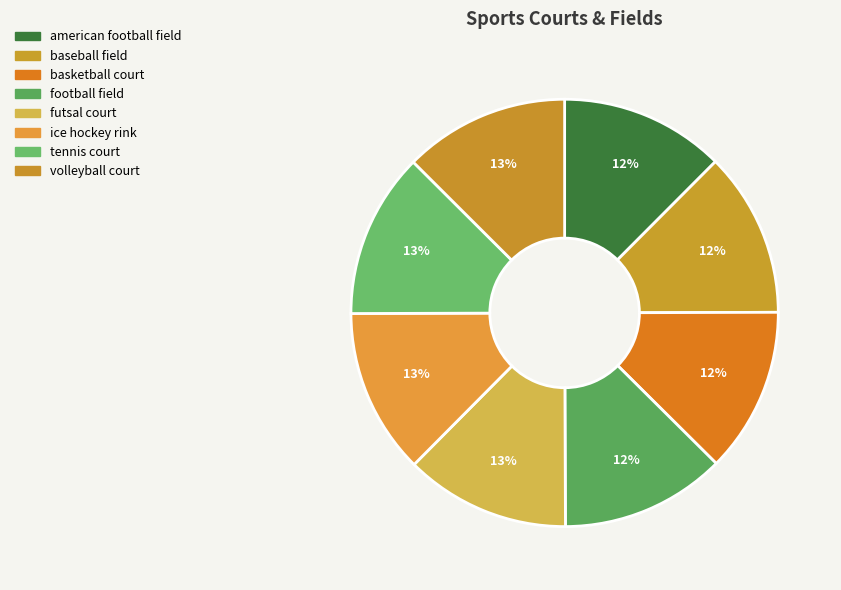

How many segments does this pie chart have?

8